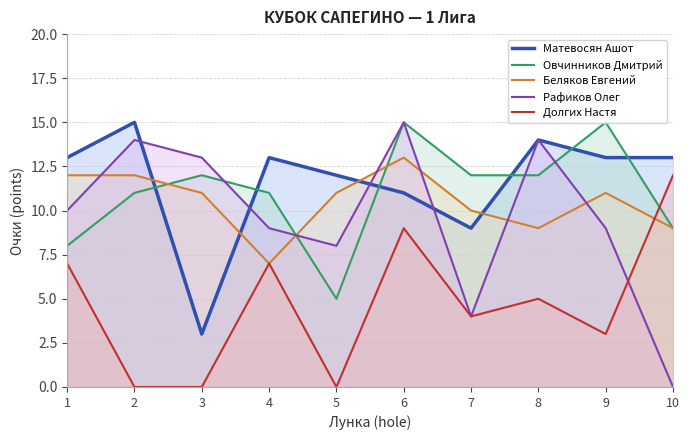

The value of Овчинников Дмитрий at 5 is 5. True or false?

True